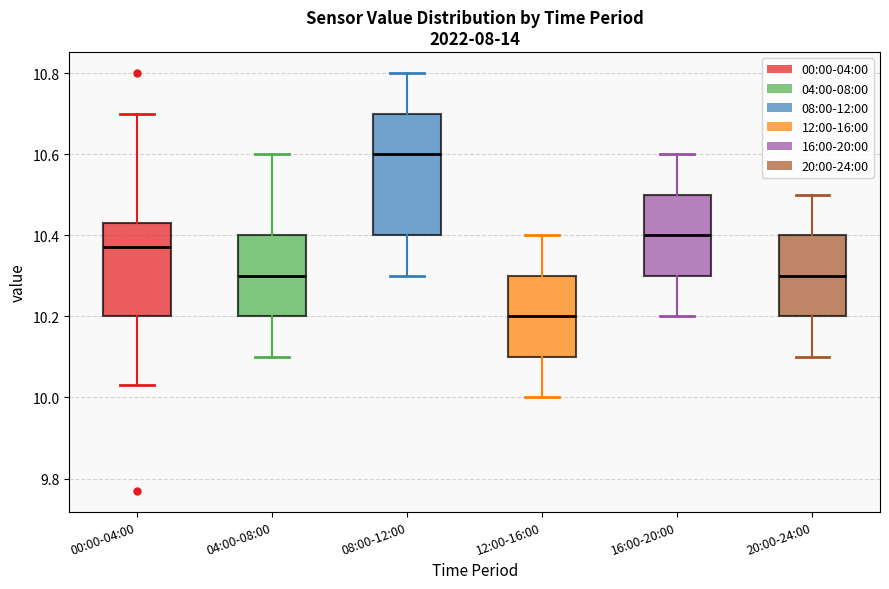

Reading left to right, read every box against the y-axis: the position of its median line, the range the box covers, and the ends of its whiskers. The values are not printed on the chart, so give them approximately, as read against the axis.

00:00-04:00: median 10.38, box 10.20 to 10.44, whiskers 10.04 to 10.70
04:00-08:00: median 10.30, box 10.20 to 10.40, whiskers 10.10 to 10.60
08:00-12:00: median 10.60, box 10.40 to 10.70, whiskers 10.30 to 10.80
12:00-16:00: median 10.20, box 10.10 to 10.30, whiskers 10.00 to 10.40
16:00-20:00: median 10.40, box 10.30 to 10.50, whiskers 10.20 to 10.60
20:00-24:00: median 10.30, box 10.20 to 10.40, whiskers 10.10 to 10.50